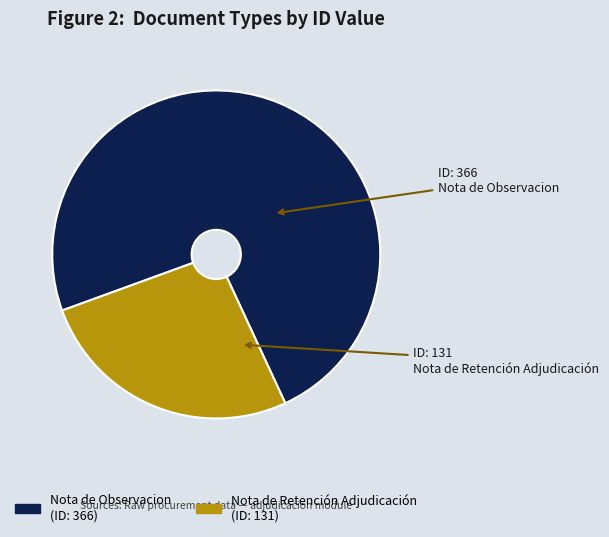

Rank the categories by value from lowest to highest.

Nota de Retención Adjudicación, Nota de Observacion